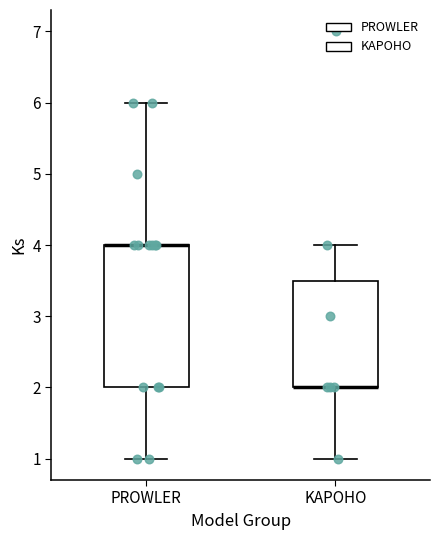

Where is the lower edge of the box for PROWLER on the y-axis? The values are not printed on the chart, so give them approximately, as read against the axis.

2.0